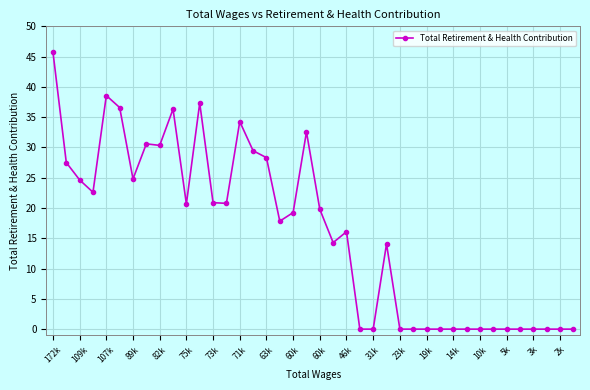

Is this an area chart (filled region under the line)?

No